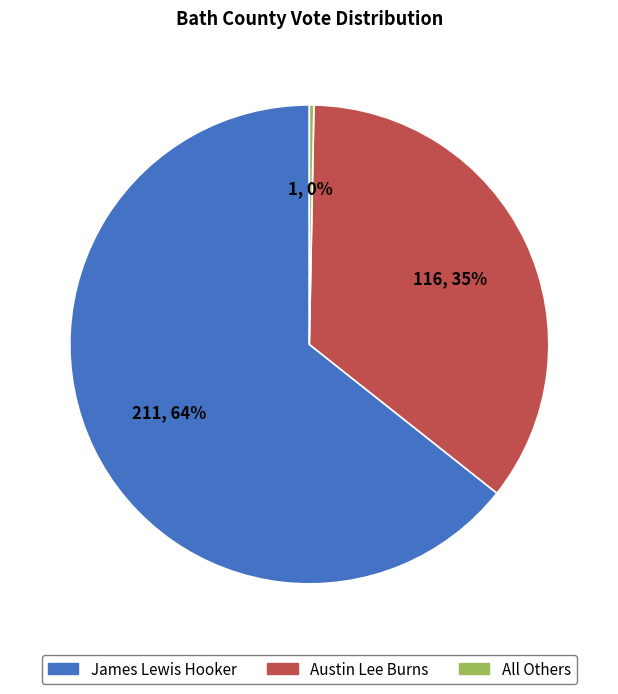

How many segments does this pie chart have?

3